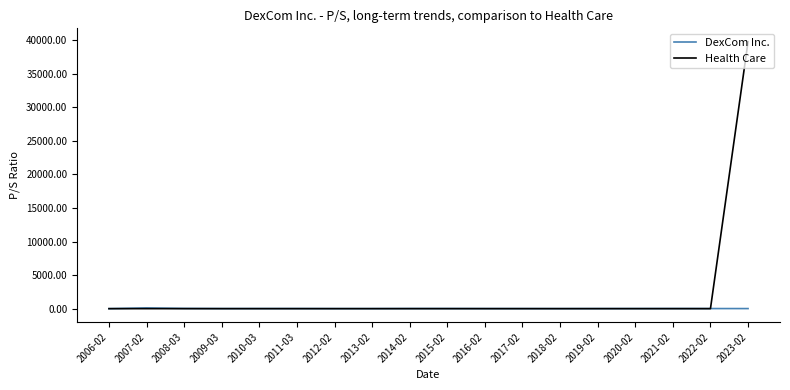

Rank the series by their average value, from highest to lowest.

Health Care, DexCom Inc.